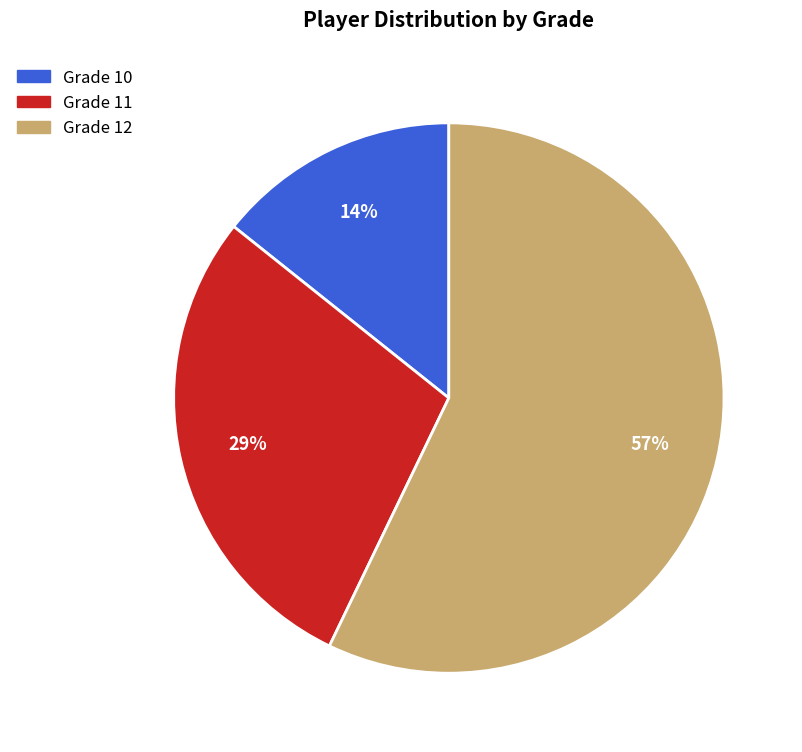

Is there any slice that represents more than half of the pie?

Yes